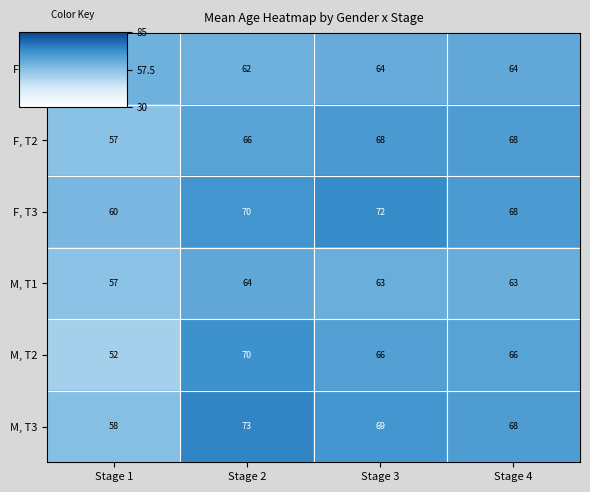

At which category is the sum across all series the highest?

Stage 2